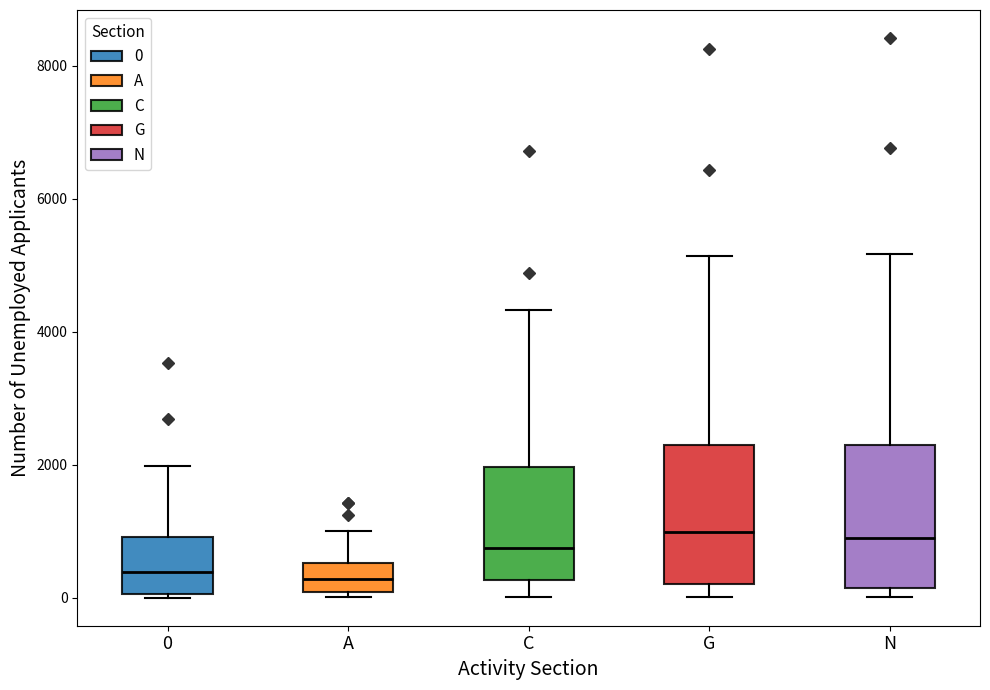

Reading left to right, read every box against the y-axis: the position of its median line, the range the box covers, and the ends of its whiskers. The values are not printed on the chart, so give them approximately, as read against the axis.

0: median 400, box 0 to 1000, whiskers 0 (just below the box's lower edge) to 2000
A: median 200, box 0 to 600, whiskers 0 (just below the box's lower edge) to 1000
C: median 800, box 200 to 2000, whiskers 0 to 4400
G: median 1000, box 200 to 2400, whiskers 0 to 5200
N: median 800, box 200 to 2400, whiskers 0 to 5200